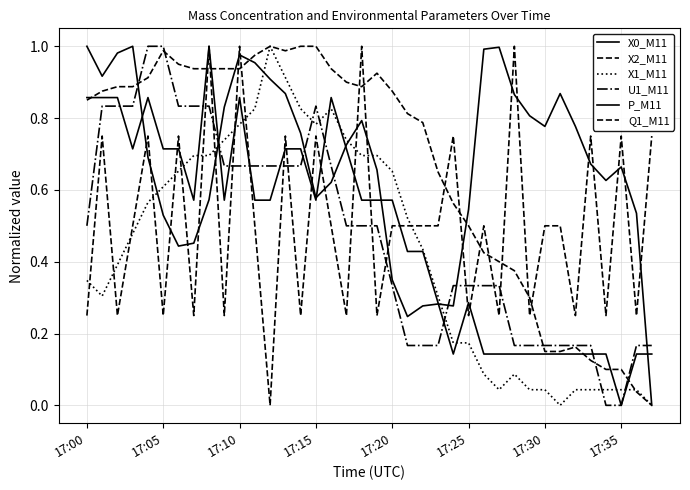

How many lines are shown in the chart?

6